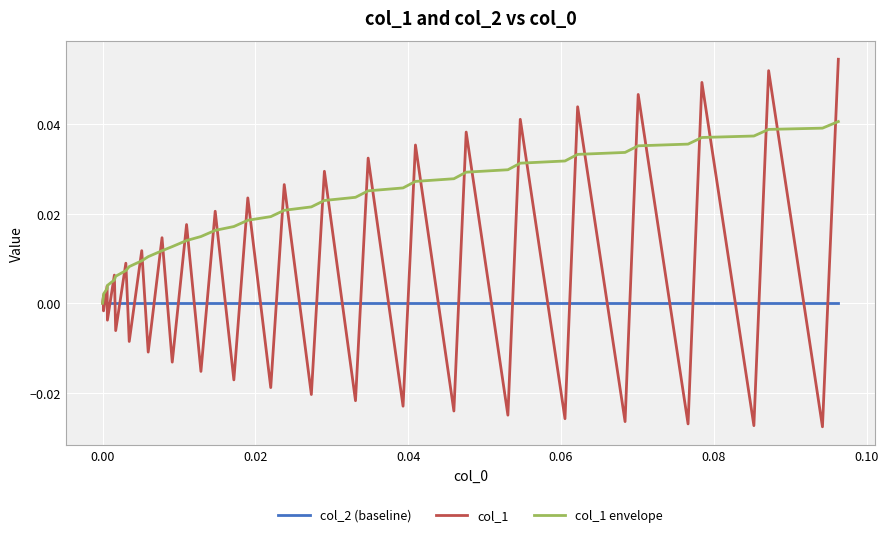

Is this an area chart (filled region under the line)?

No